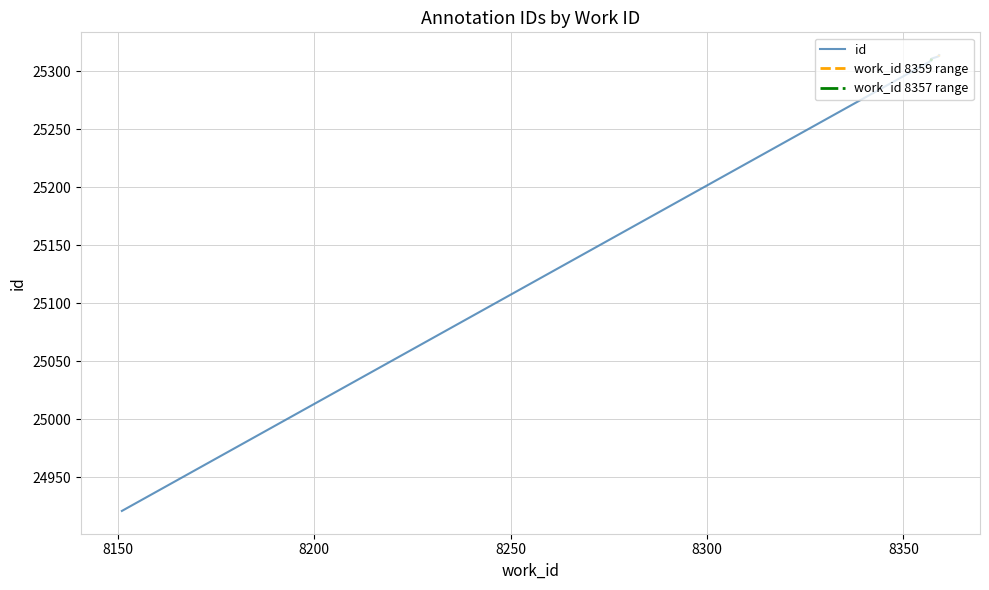

What value does the data have at 8359?

25313